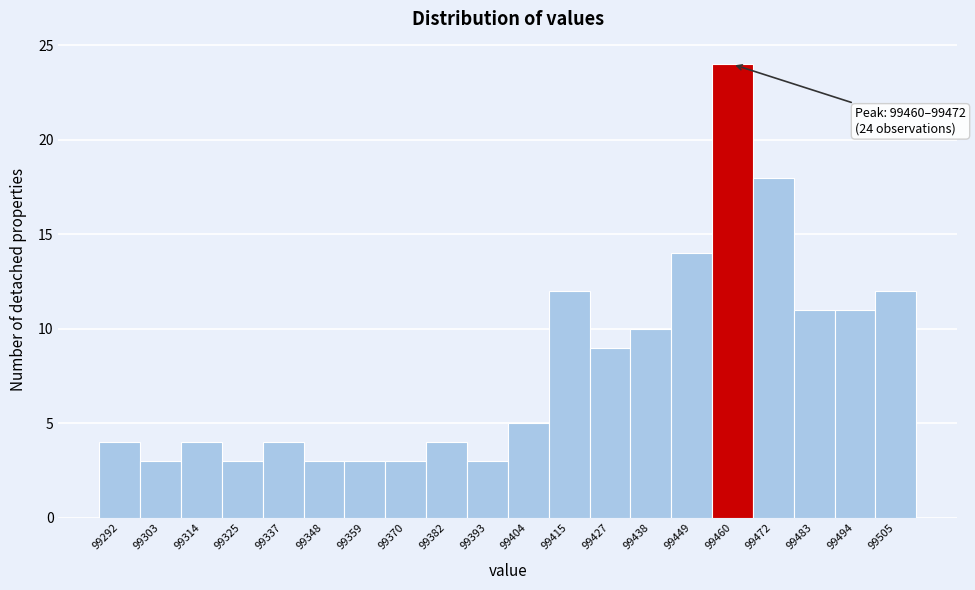

Reading left to right, transcribe all the data shown in this chart.

99292=4	99303=3	99314=4	99325=3	99337=4	99348=3	99359=3	99370=3	99382=4	99393=3	99404=5	99415=12	99427=9	99438=10	99449=14	99460=24	99472=18	99483=11	99494=11	99505=12